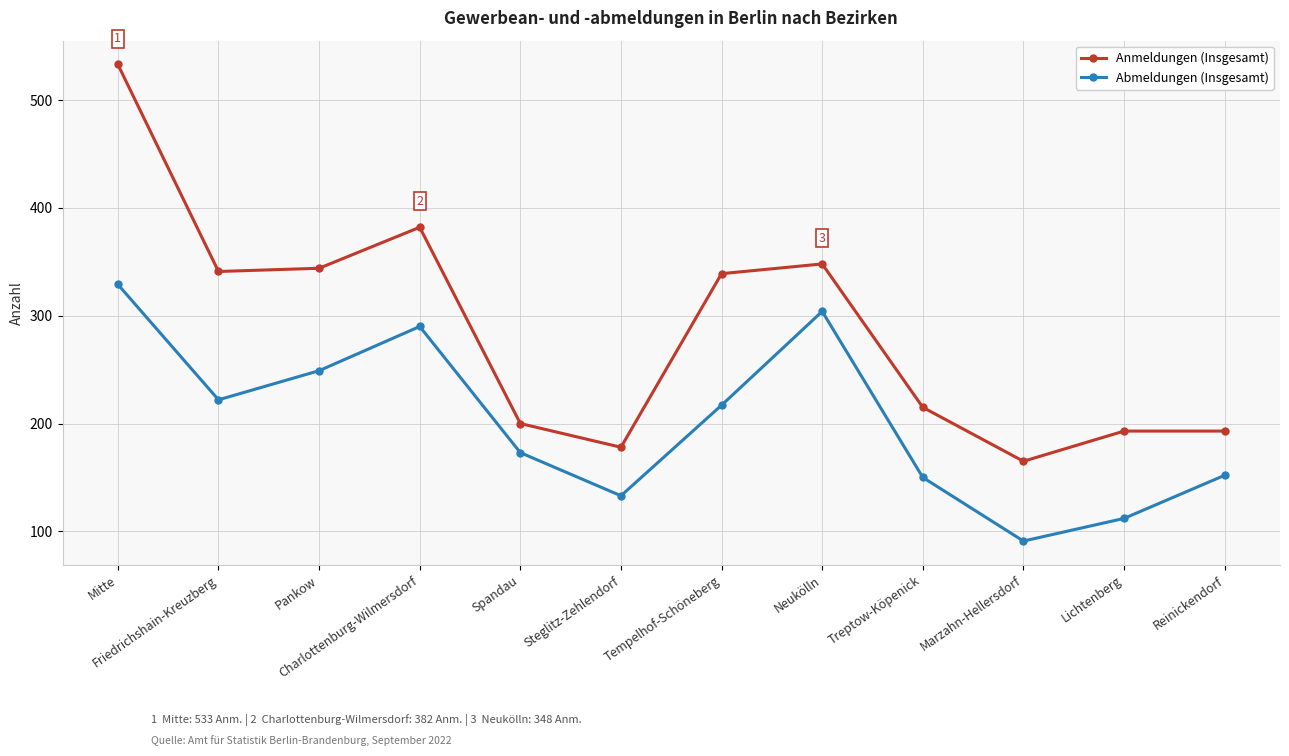

Rank the series at Charlottenburg-Wilmersdorf from highest to lowest value.

Anmeldungen (Insgesamt), Abmeldungen (Insgesamt)